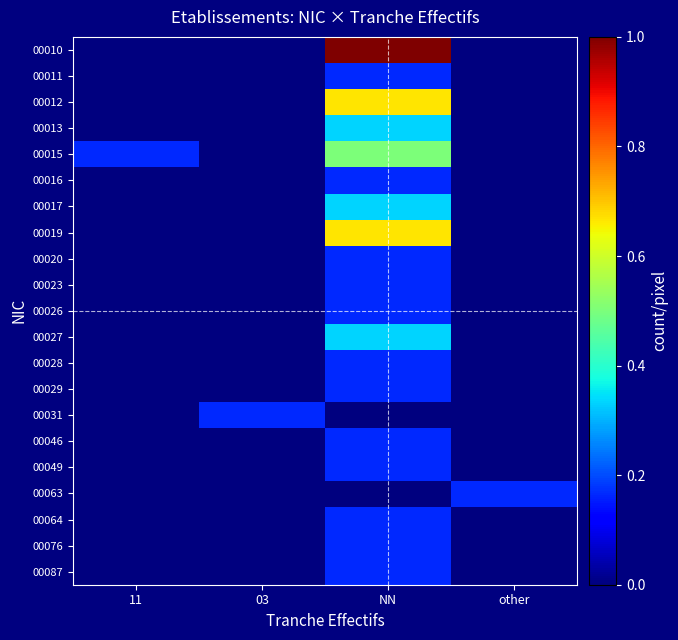

List the series in order of their peak value, lowest first.

00011, 00016, 00020, 00023, 00026, 00028, 00029, 00031, 00046, 00049, 00063, 00064, 00076, 00087, 00013, 00017, 00027, 00015, 00012, 00019, 00010